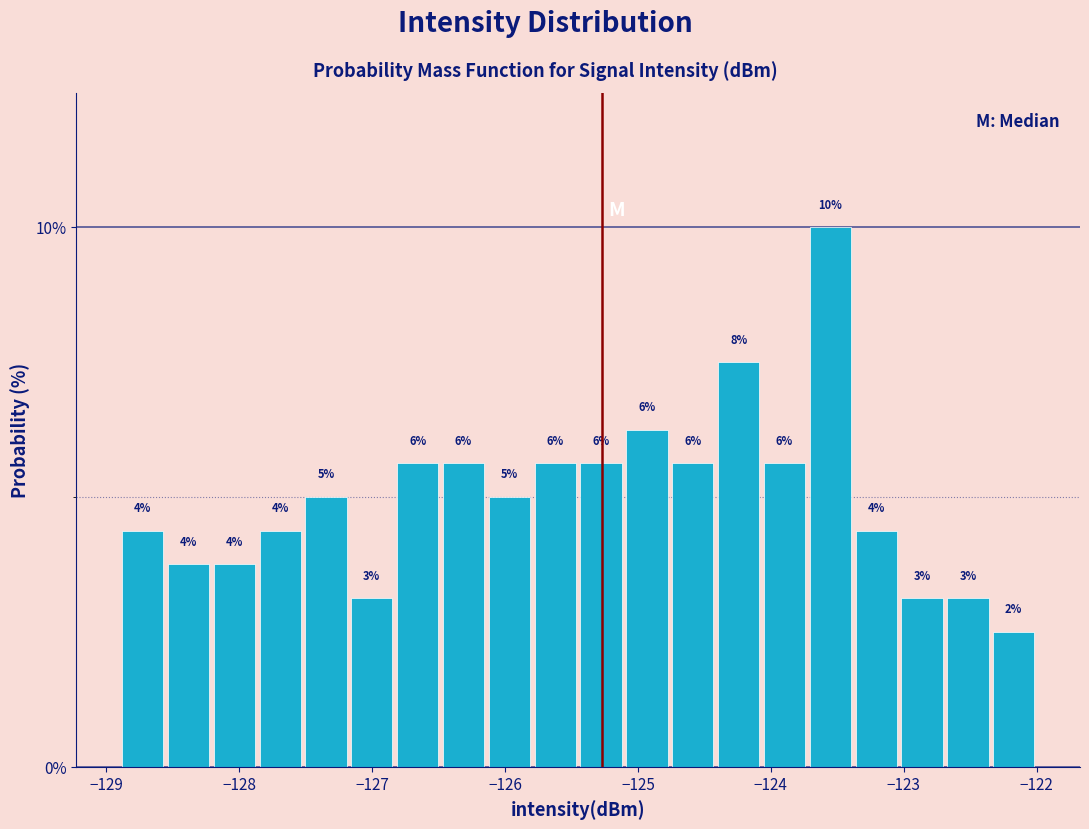

Read against the x-axis, roughly where is the centre of the tallest bar?

-123.6